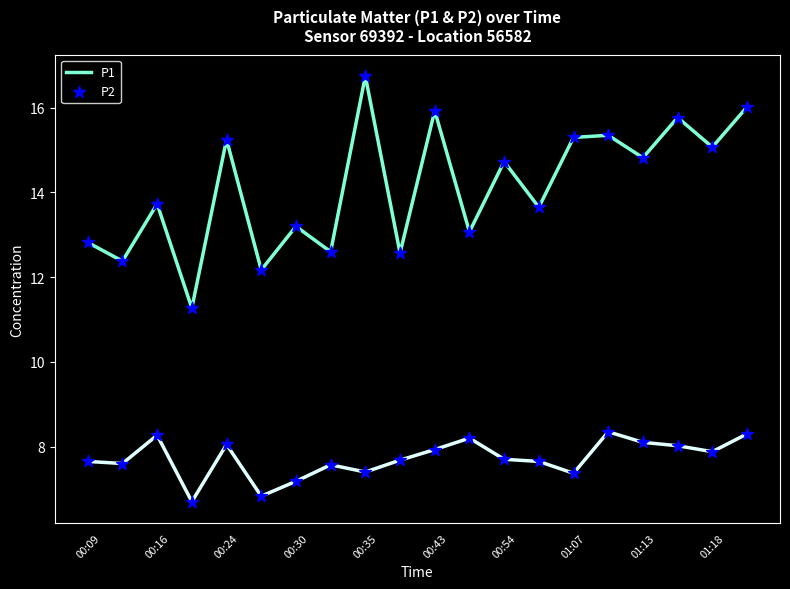

What are all the series names shown in the legend?

P1, P2